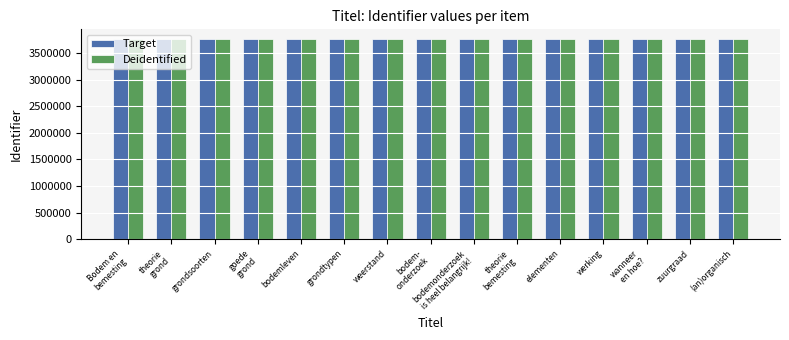

What is the label of the 11th bar from the right?

bodemleven